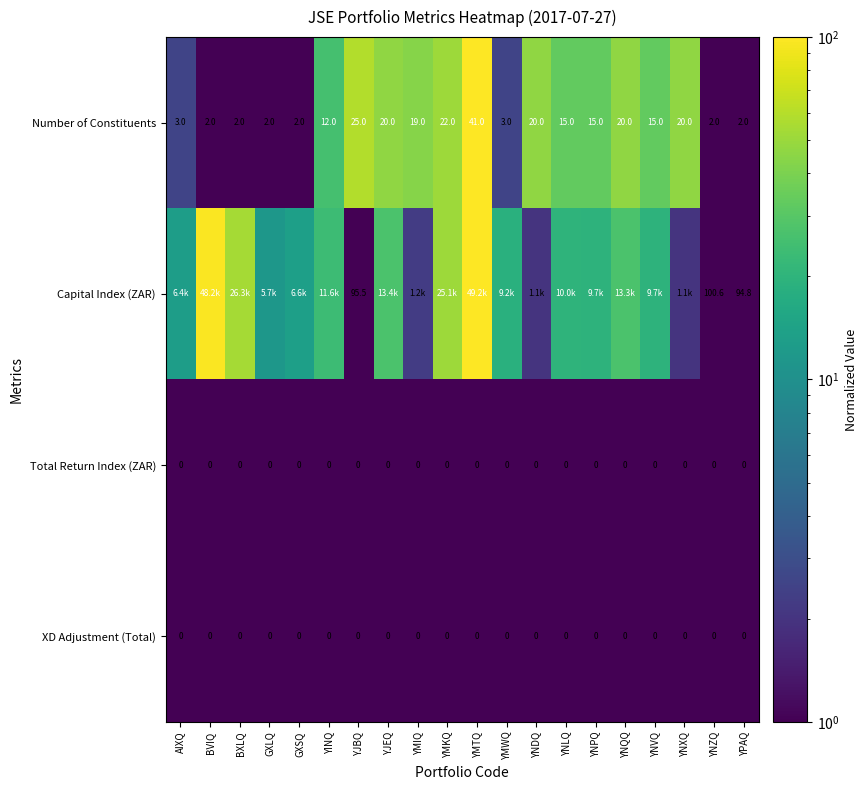

Is the value of XD Adjustment (Total) at YNQQ greater than the value of Capital Index (ZAR) at YJBQ?

No